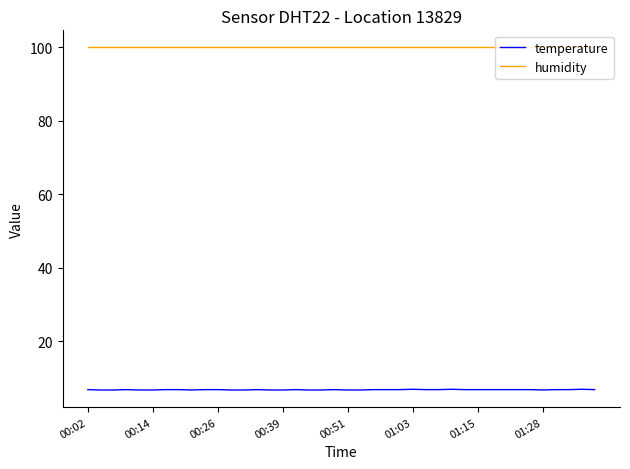

List the series in order of their overall mean, lowest first.

temperature, humidity